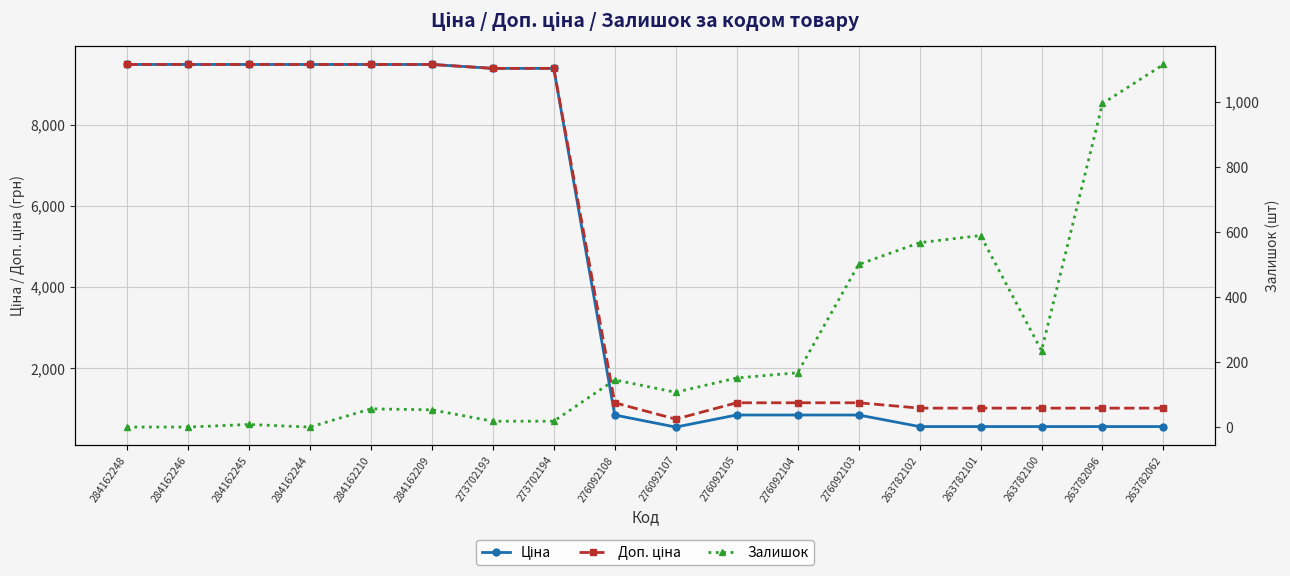

Reading left to right, what are all the values shown in this chart?

Ціна: 9480.1	9480.1	9480.1	9480.1	9480.1	9480.1	9384.0	9384.0	848.4	551.5	848.4	848.4	848.4	564.0	564.0	564.0	564.0	564.0
Доп. ціна: 9480.1	9480.1	9480.1	9480.1	9480.1	9480.1	9384.0	9384.0	1149.7	747.0	1149.7	1149.7	1149.7	1017.8	1017.8	1017.8	1017.8	1017.8
Залишок: 0.0	0.0	8.0	0.0	56.0	53.0	18.0	18.0	145.0	107.0	151.0	167.0	500.0	567.0	589.0	235.0	995.0	1115.0